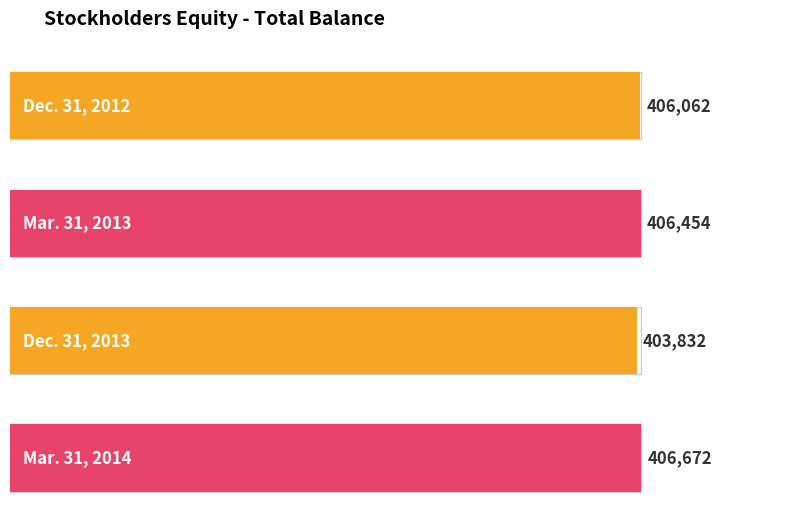

How many bars are there in total?

4